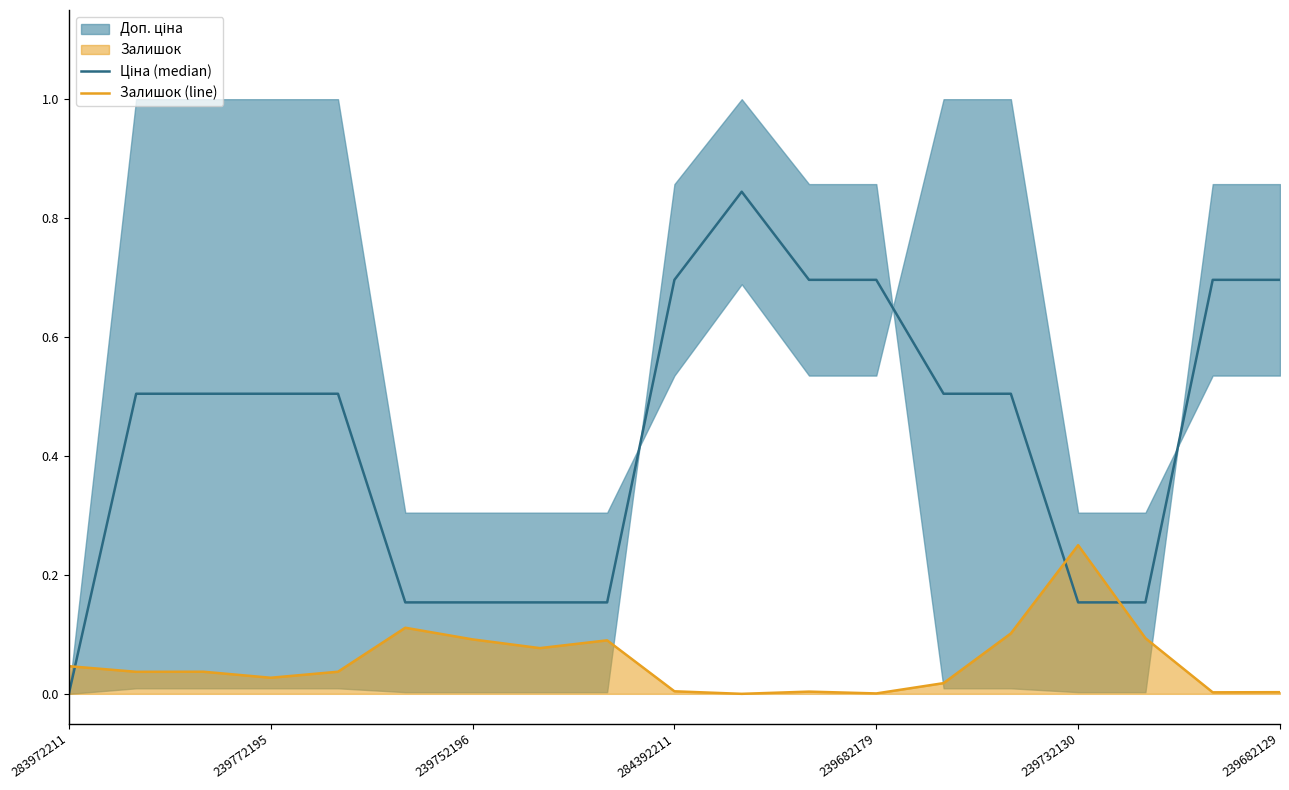

At how many categories does at least one series exceed 0?

19